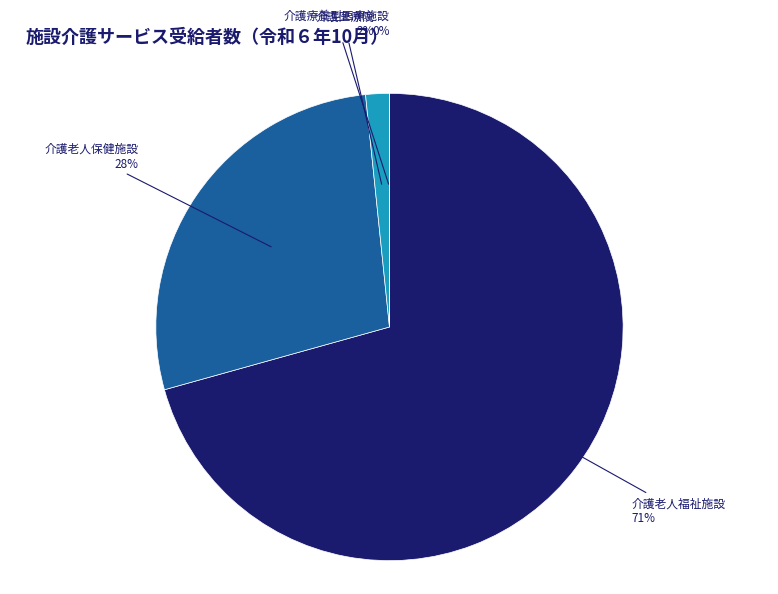

Does any single category account for the majority?

Yes